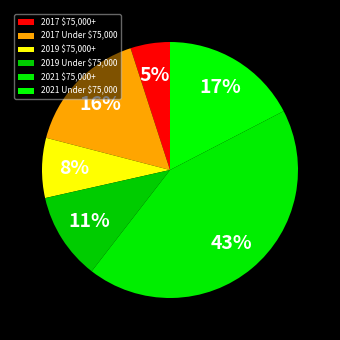

True or false: 2021 $75,000+ accounts for 37% of the total.

False